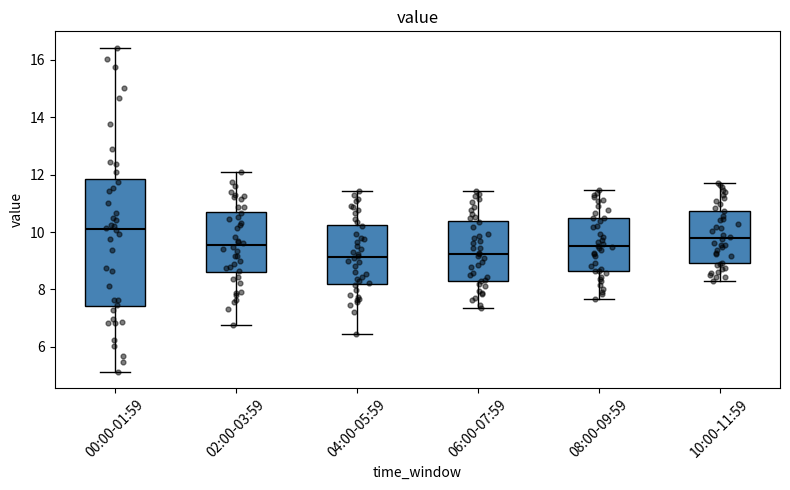

Where does the lower whisker of the box for 04:00-05:59 end on the y-axis? The values are not printed on the chart, so give them approximately, as read against the axis.

6.4